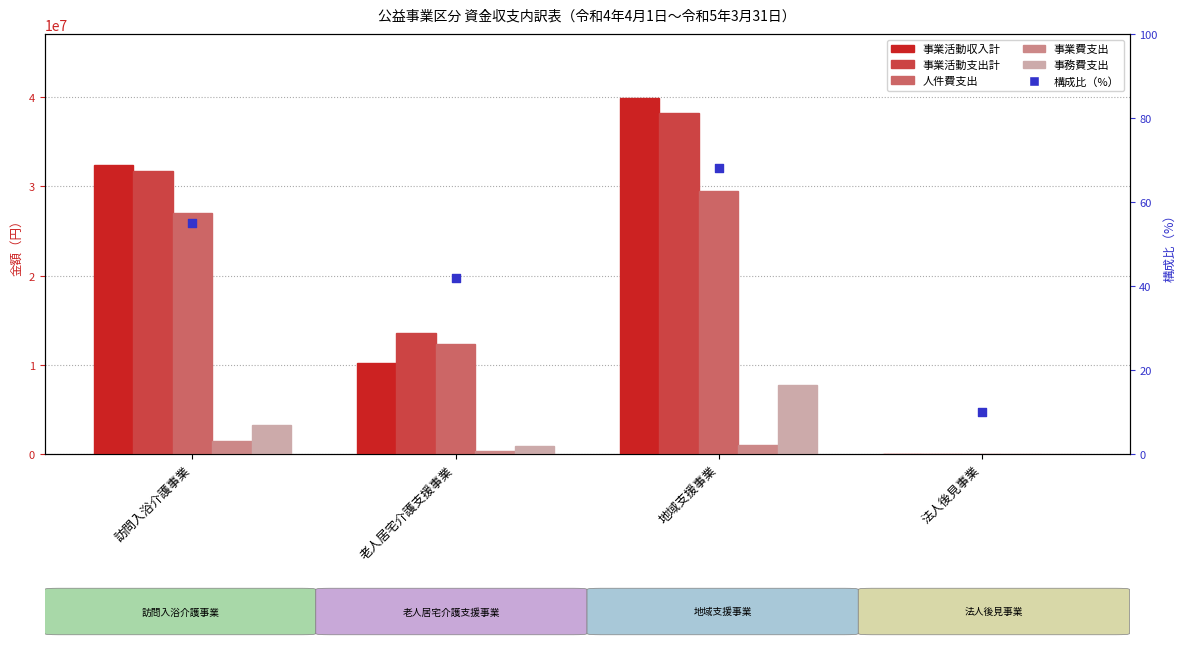

Is the value of 事務費支出 at 法人後見事業 greater than the value of 事業活動収入計 at 法人後見事業?

Yes